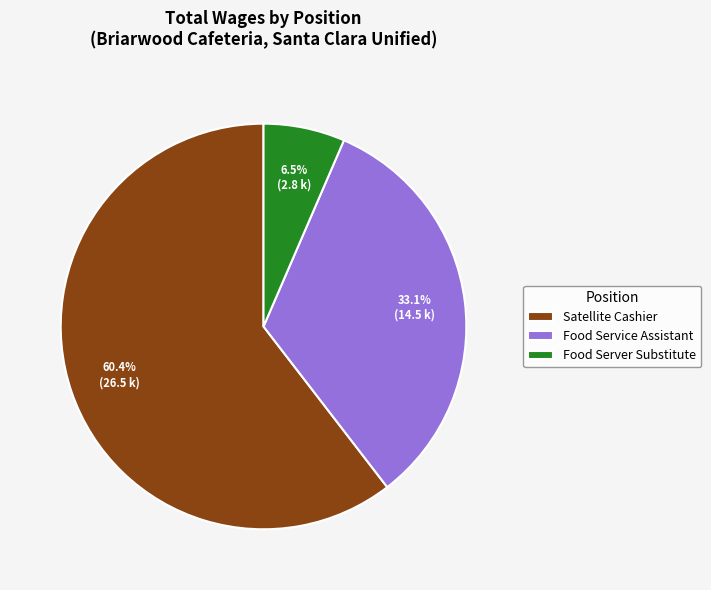

Rank the categories by value from highest to lowest.

Satellite Cashier, Food Service Assistant, Food Server Substitute